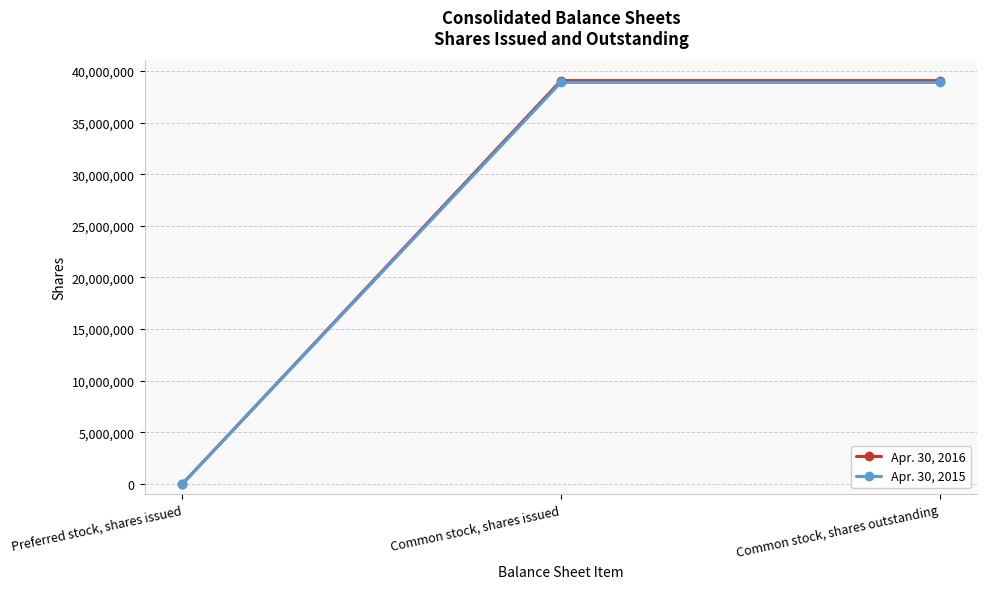

What is the value of the Apr. 30, 2016 point at the 2nd from the left?

39055570